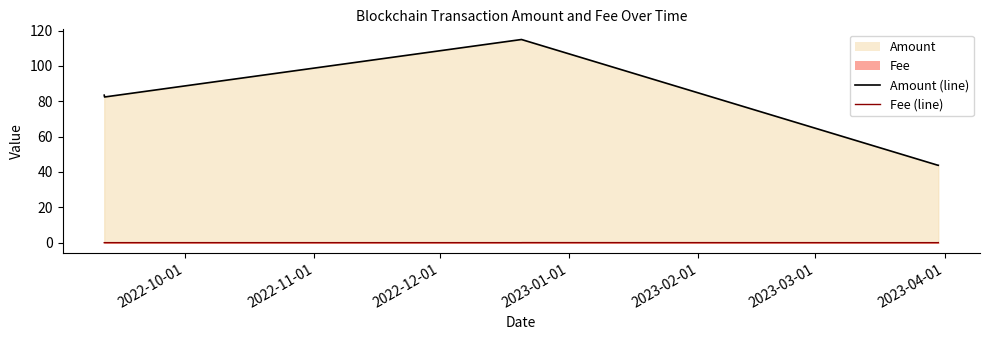

The Fee (line) series shows 0.1 at 2023-01-01. True or false?

False